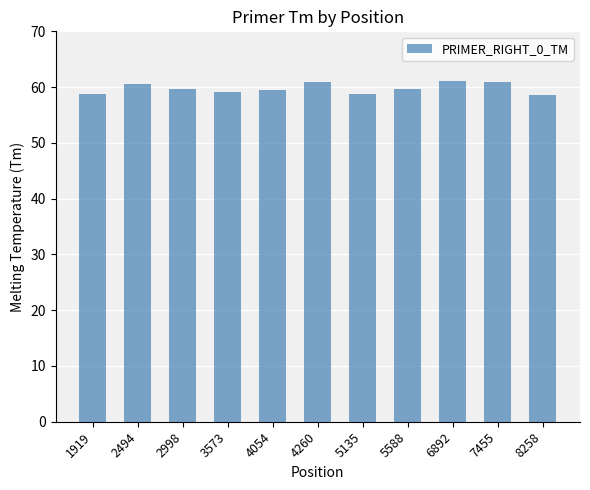

True or false: the data shows 103.7 at 2998.

False